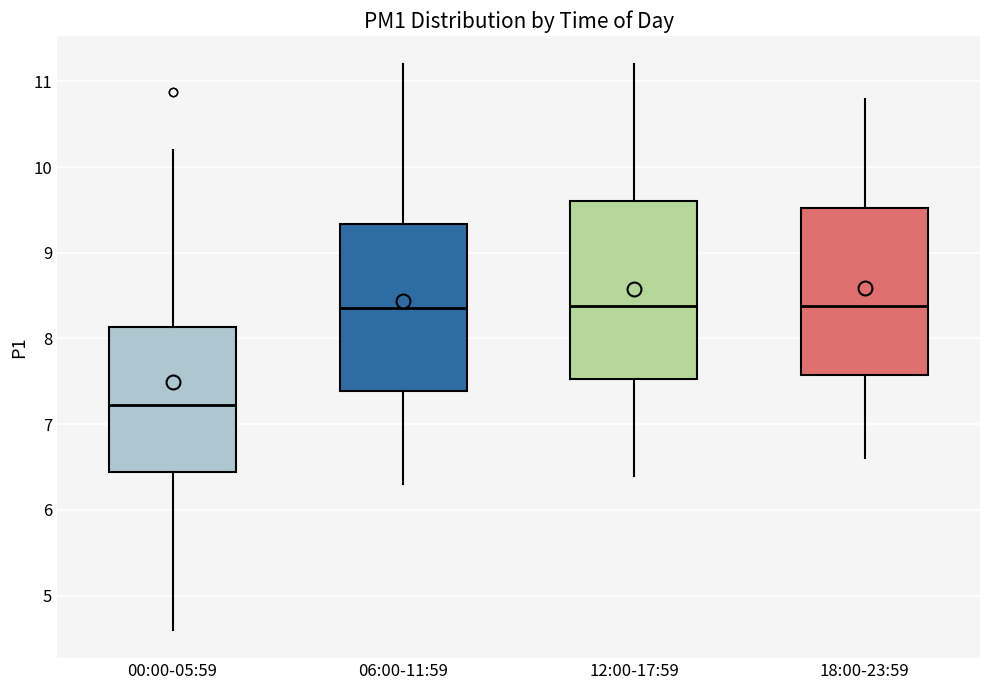

Where does the upper whisker of the box for 06:00-11:59 end on the y-axis? The values are not printed on the chart, so give them approximately, as read against the axis.

11.2